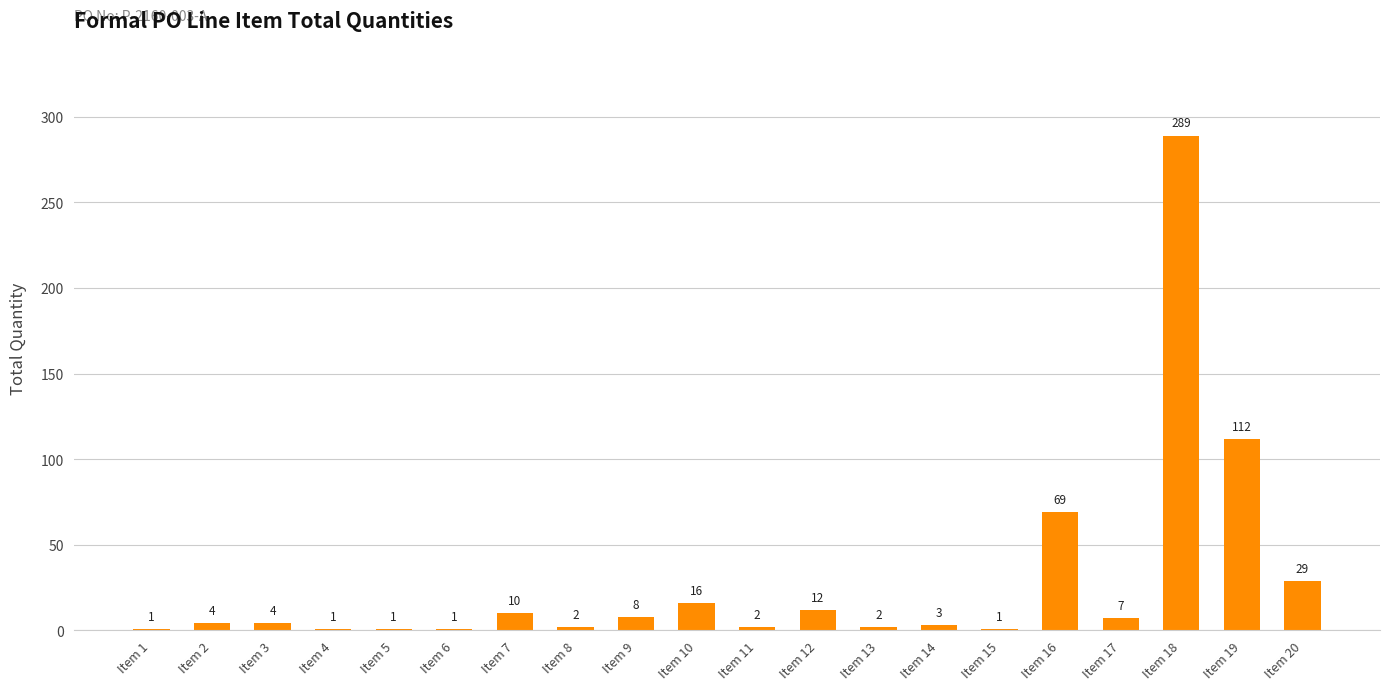

Count the number of categories in the chart.

20